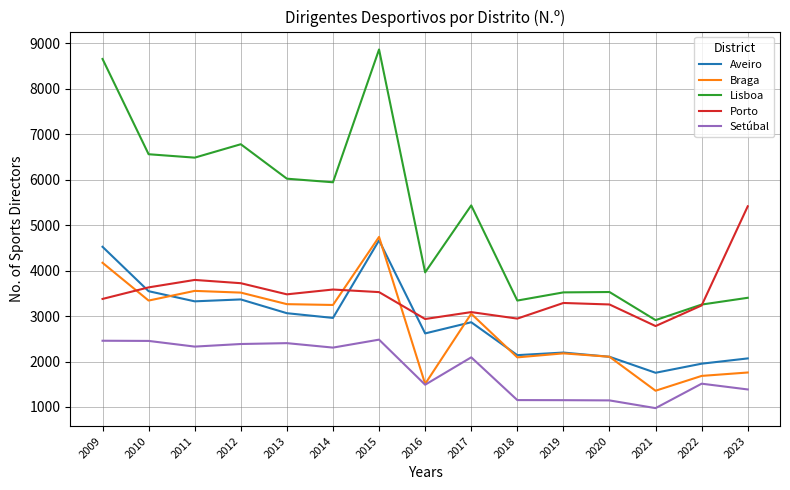

Which category has the lowest value in the Lisboa series?

2021